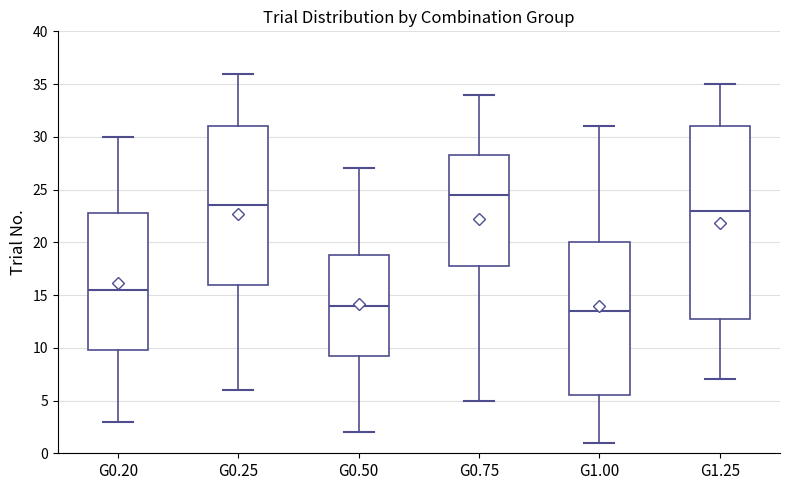

Comparing the boxes themselves (not the whiskers), which one is the tallest?

G1.25